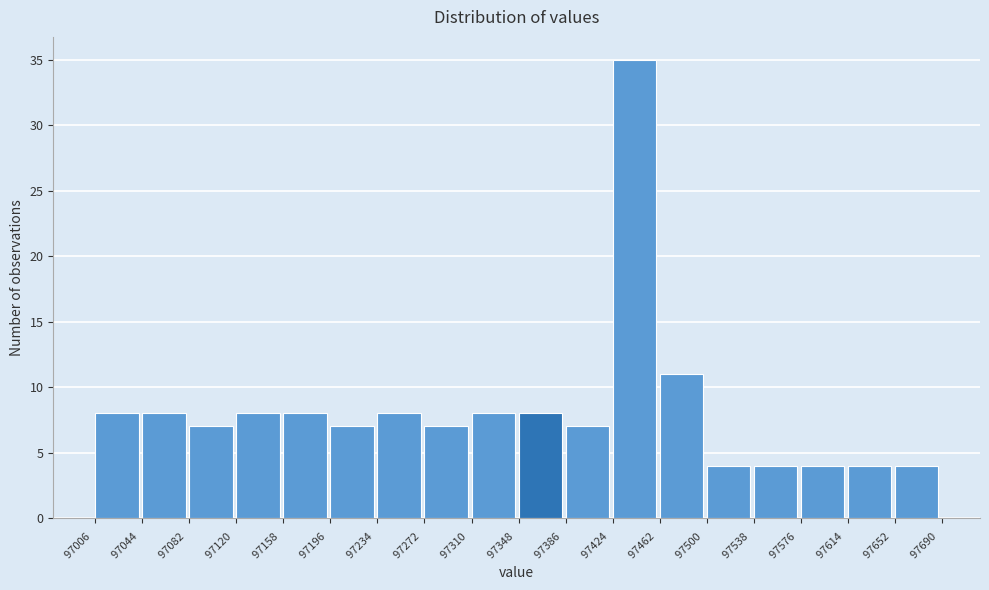

Which range on the x-axis has the tallest bar?

97424 to 97462